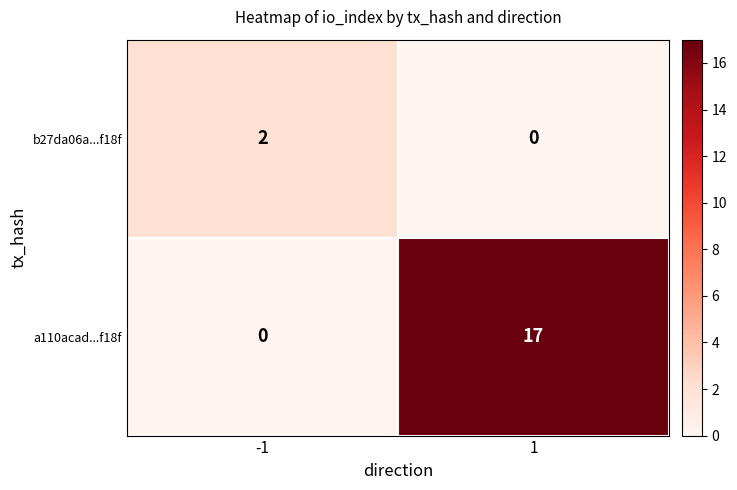

What is the sum of the a110acad...f18f values at -1 and 1?

17